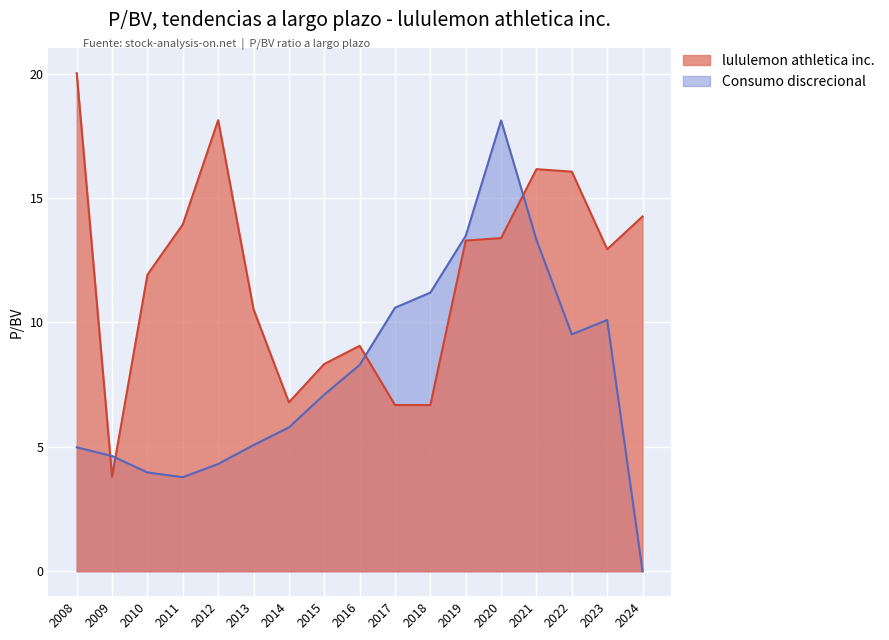

The value of lululemon athletica inc. at 2011 is 13.9. True or false?

True